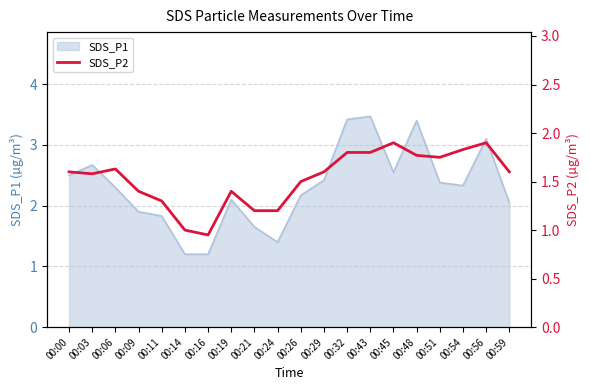

Where is the data nearest to the value 1?

00:14